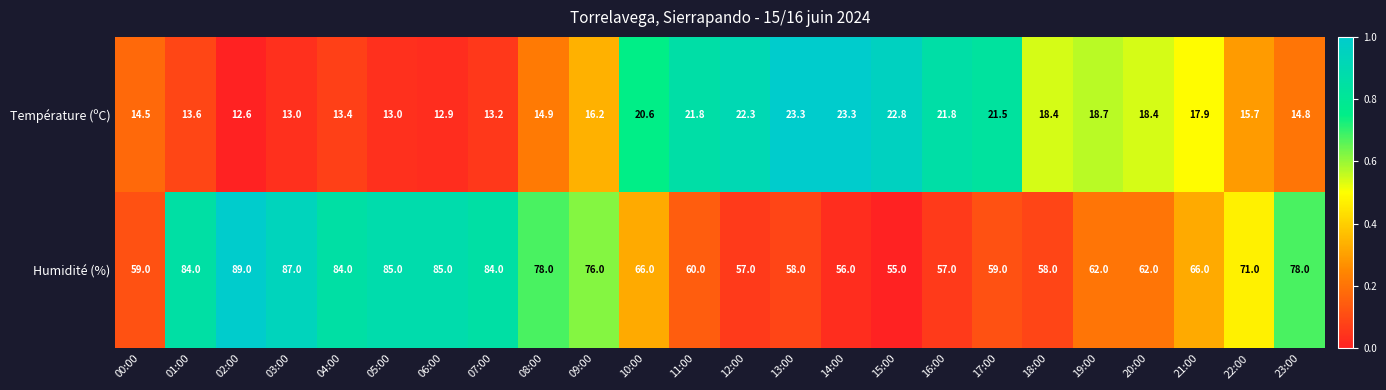

What is the sum of the Température (ºC) values at 11:00 and 09:00?

38.0